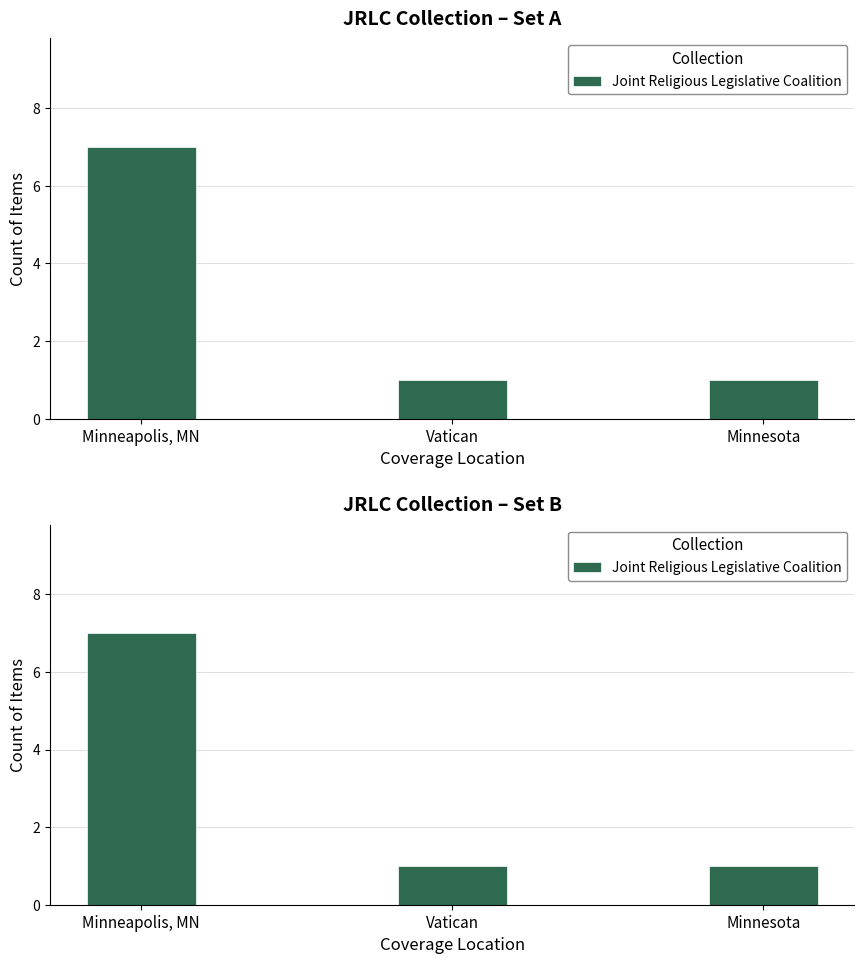

What is the approximate value at Minneapolis, MN?

7